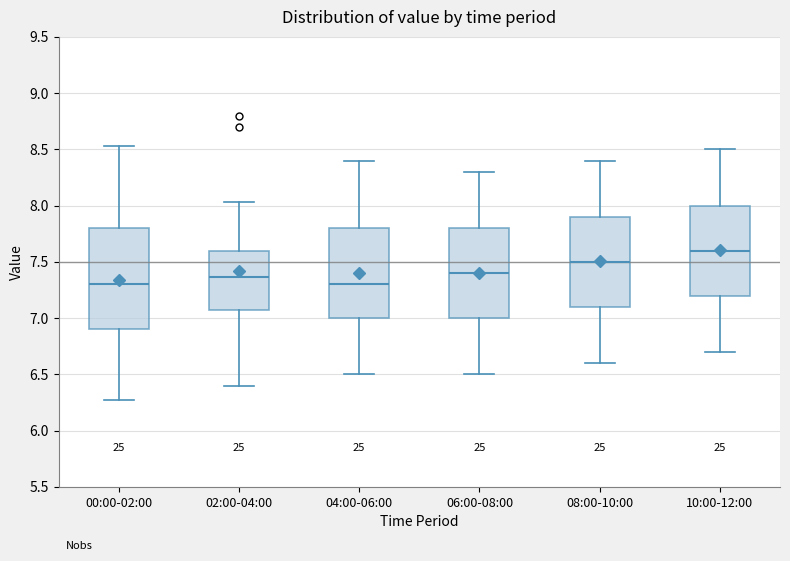

Reading left to right, transcribe this box plot: for each box, give where its median line is, the range the box spans, and where its two whiskers end, as read against the y-axis. The values are not printed on the chart, so give them approximately, as read against the axis.

00:00-02:00: median 7.30, box 6.90 to 7.80, whiskers 6.25 to 8.55
02:00-04:00: median 7.35, box 7.05 to 7.60, whiskers 6.40 to 8.05
04:00-06:00: median 7.30, box 7.00 to 7.80, whiskers 6.50 to 8.40
06:00-08:00: median 7.40, box 7.00 to 7.80, whiskers 6.50 to 8.30
08:00-10:00: median 7.50, box 7.10 to 7.90, whiskers 6.60 to 8.40
10:00-12:00: median 7.60, box 7.20 to 8.00, whiskers 6.70 to 8.50